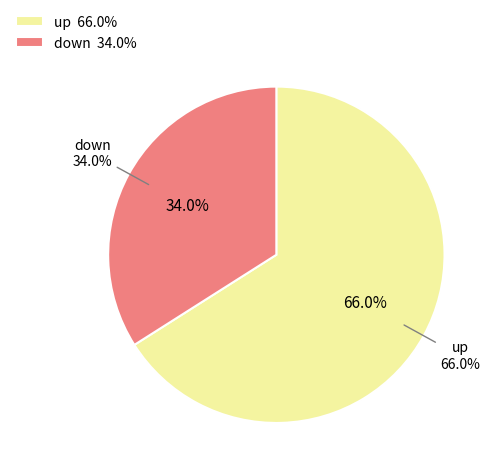

What is the majority slice?

up